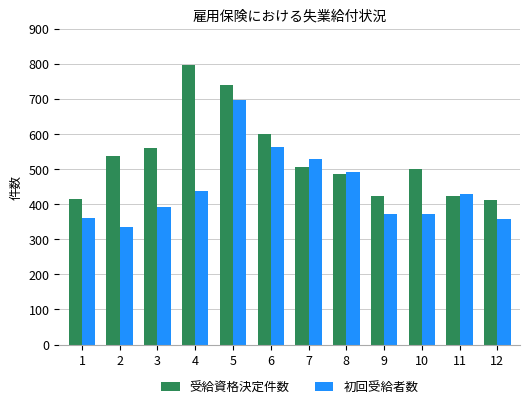

Rank the series at 12 from highest to lowest value.

受給資格決定件数, 初回受給者数